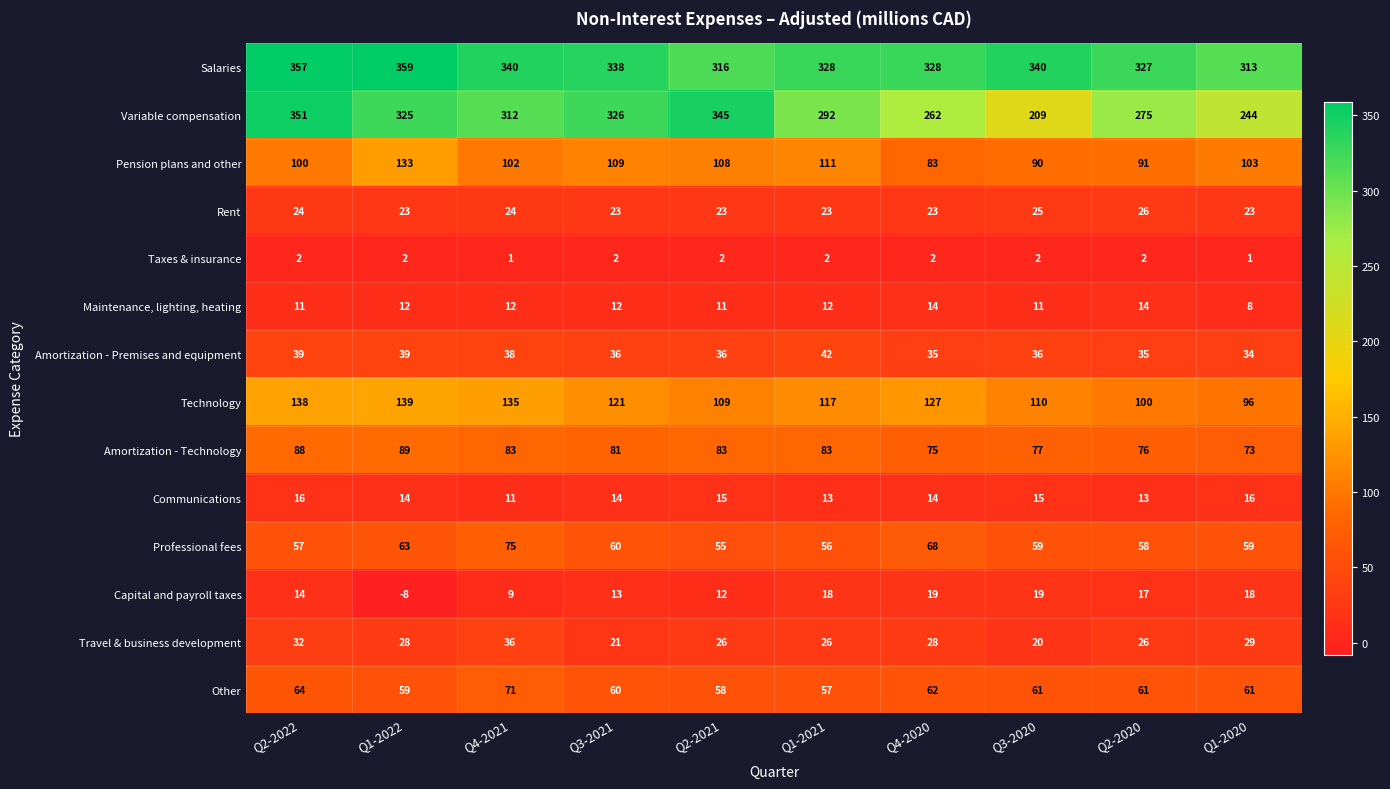

Which series has the largest total across all categories?

Salaries